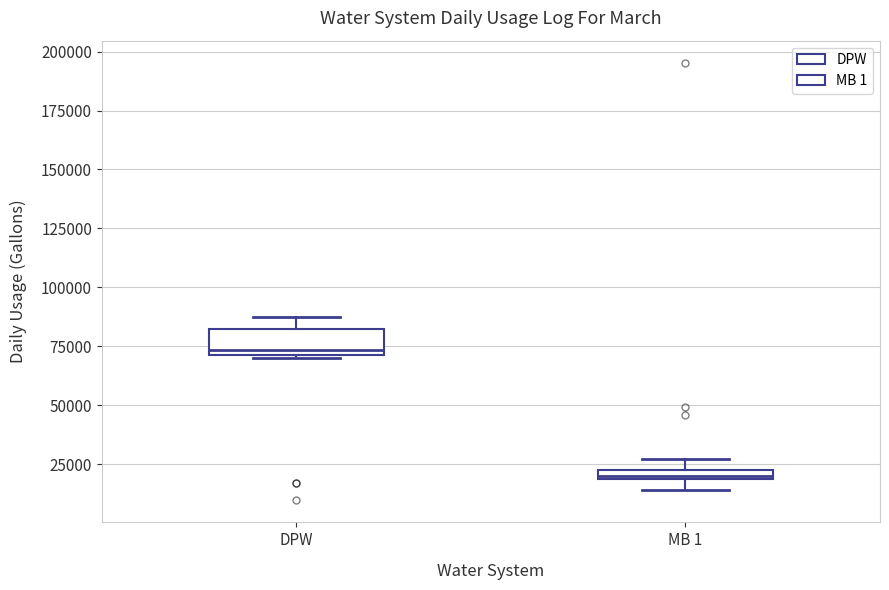

Comparing the boxes themselves (not the whiskers), which one is the tallest?

DPW